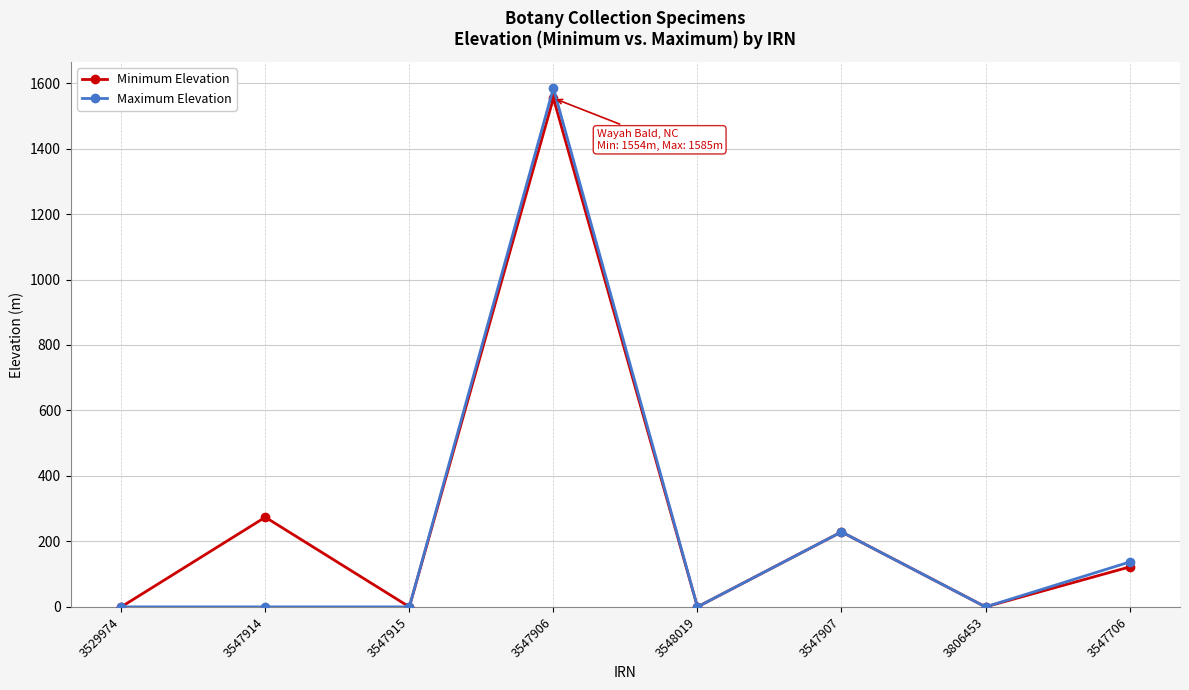

Reading left to right, transcribe all the data shown in this chart.

Minimum Elevation: 0	274	0	1554	0	229	0	122
Maximum Elevation: 0	0	0	1585	0	229	0	137